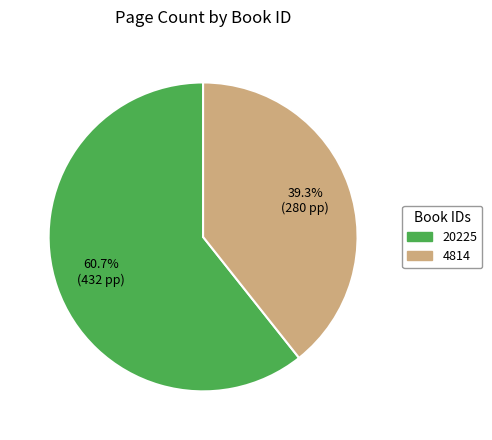

Rank the categories by value from highest to lowest.

20225, 4814